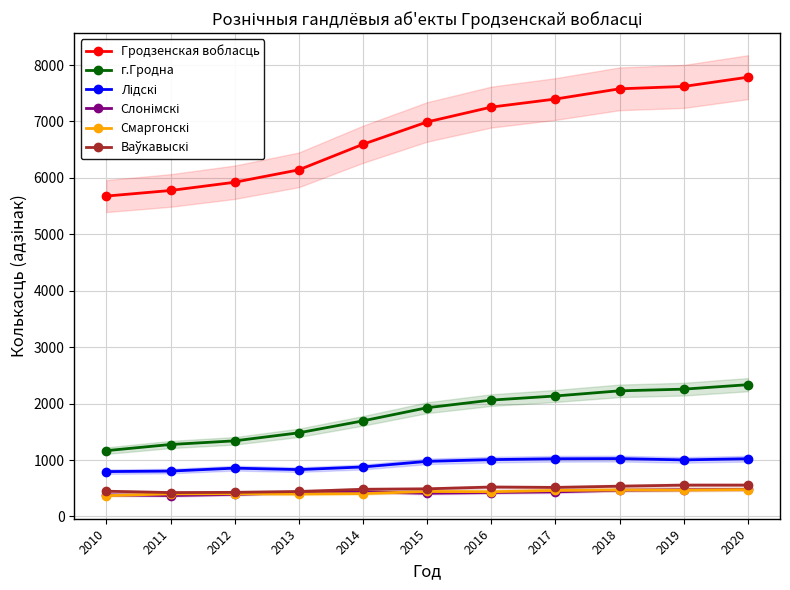

Reading right to left, what are all the values shown in this chart?

Гродзенская вобласць: 7785	7621	7579	7398	7255	6992	6596	6143	5923	5777	5678
г.Гродна: 2335	2256	2226	2135	2062	1927	1694	1482	1340	1275	1166
Лідскі: 1023	1002	1025	1022	1007	976	877	830	856	804	795
Слонімскі: 479	474	465	436	424	411	436	422	391	370	382
Смаргонскі: 476	468	469	460	438	442	405	398	403	400	369
Ваўкавыскі: 555	555	536	514	521	489	481	442	427	423	447